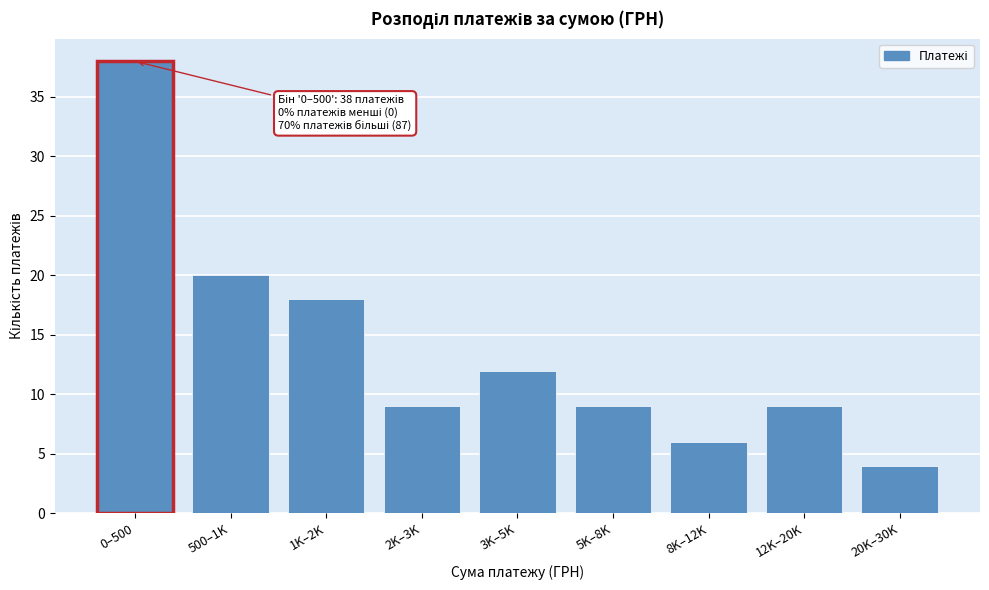

Reading left to right, what are all the values shown in this chart?

38	20	18	9	12	9	6	9	4